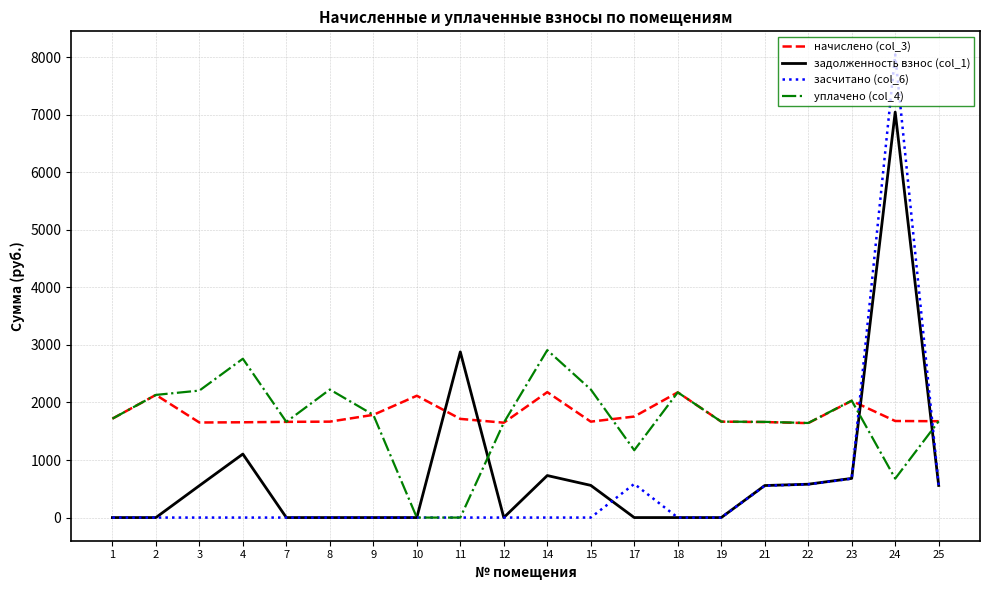

Does the chart have visible grid lines?

Yes